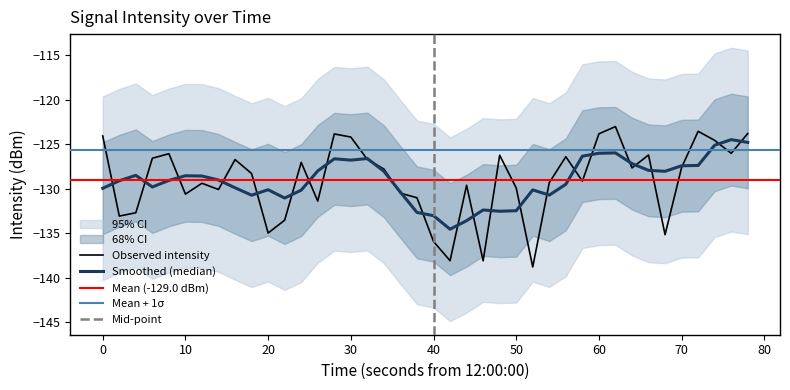

Is it true that Observed intensity equals -192.4 at 70?

False